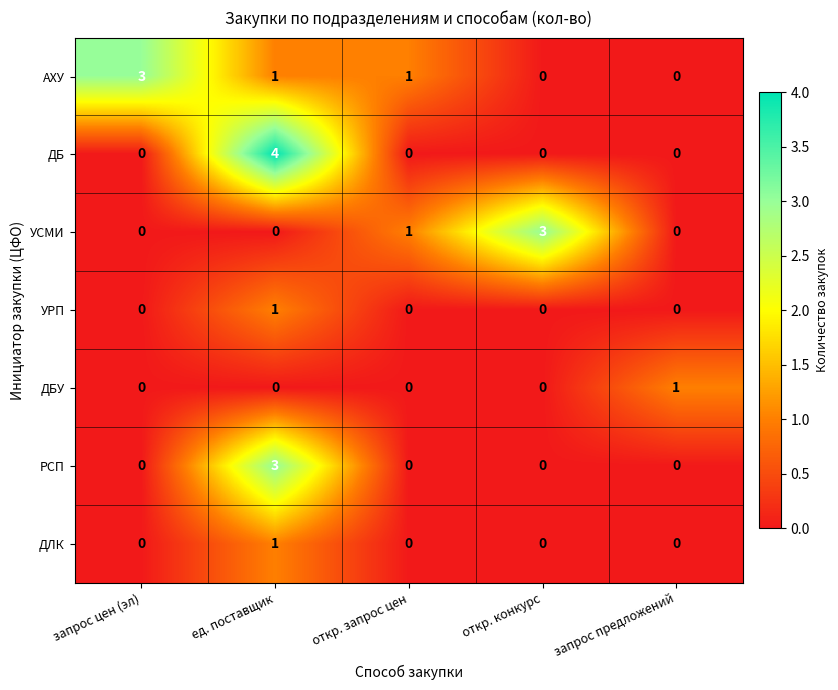

True or false: ДБ has a value of 0 at запрос цен (эл).

True